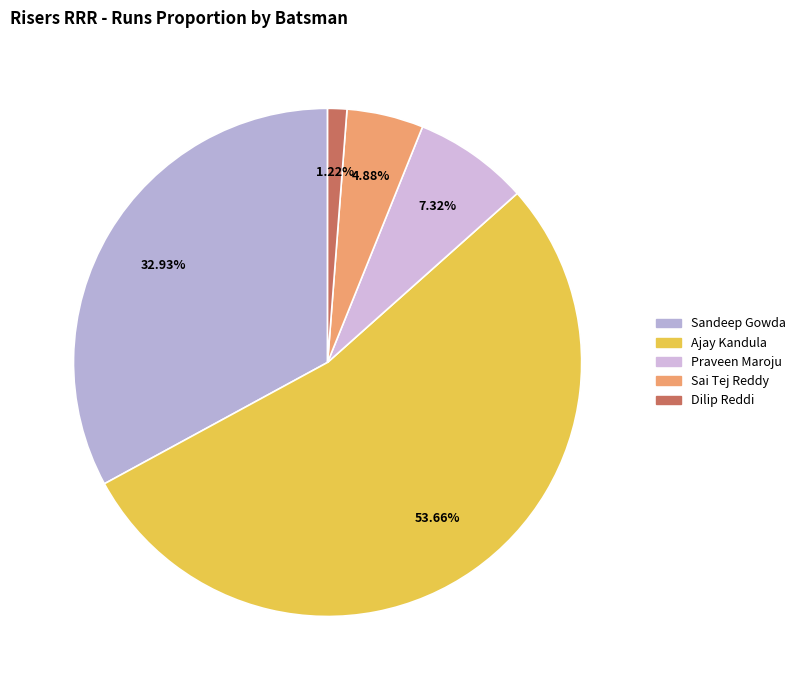

How many slices are in this pie chart?

5